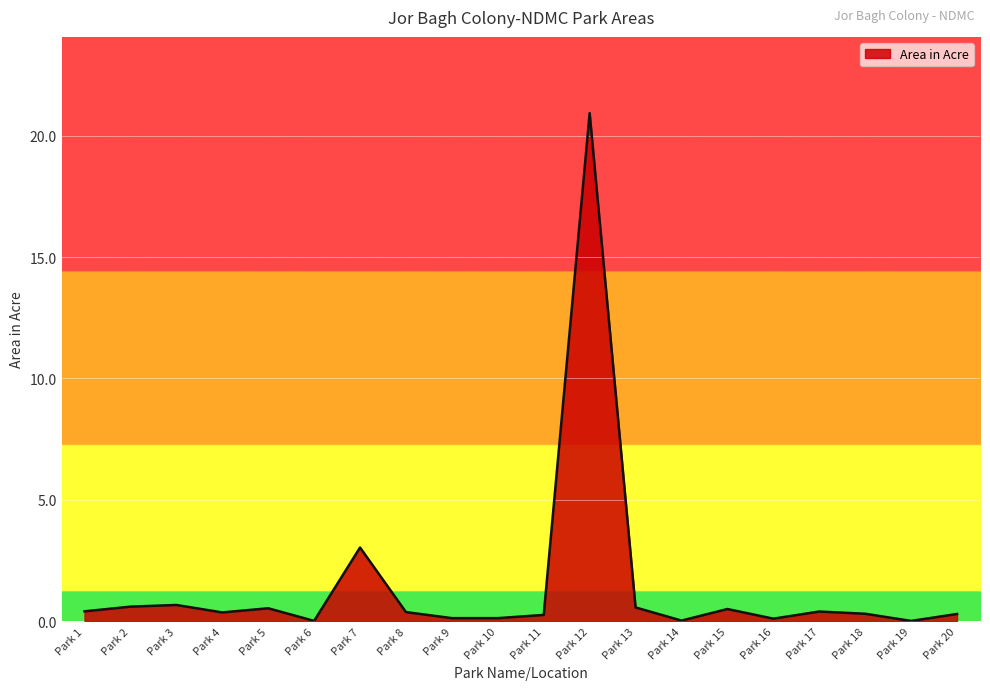

The chart shows a value of 0.4 at Park 4. True or false?

True